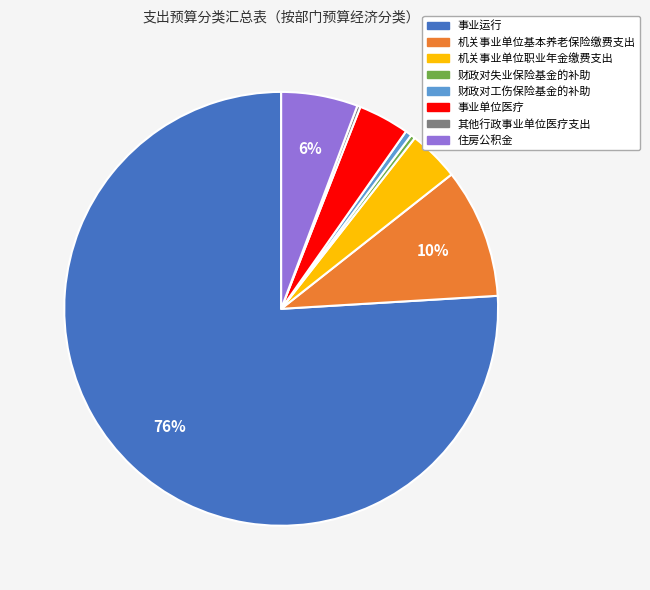

Does any single category account for the majority?

Yes